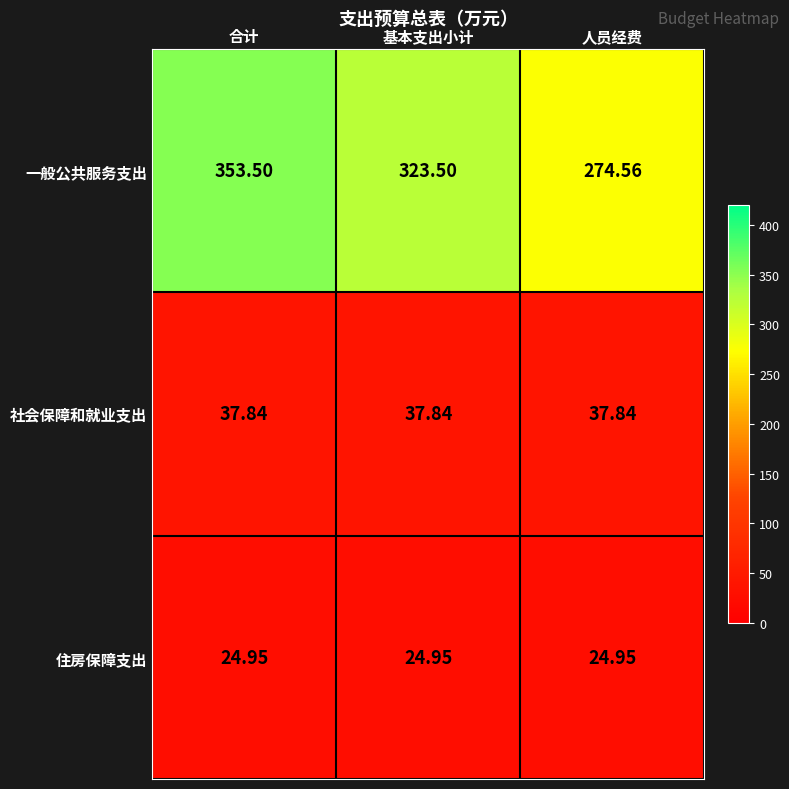

Which series changed the most between 合计 and 人员经费?

一般公共服务支出